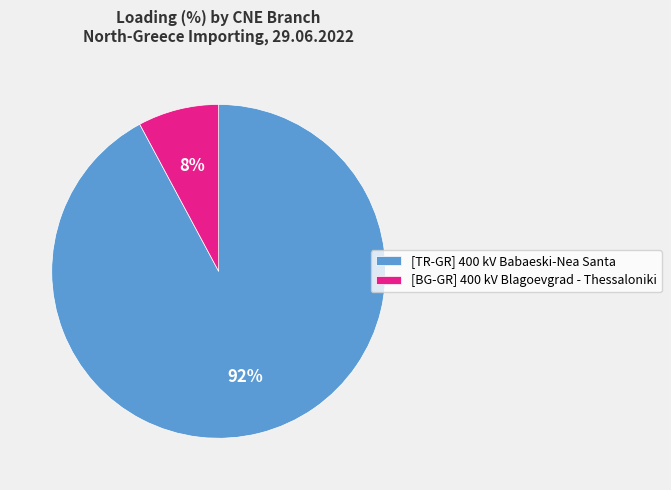

Do [BG-GR] 400 kV Blagoevgrad - Thessaloniki and [TR-GR] 400 kV Babaeski-Nea Santa together represent more than half of the pie?

Yes